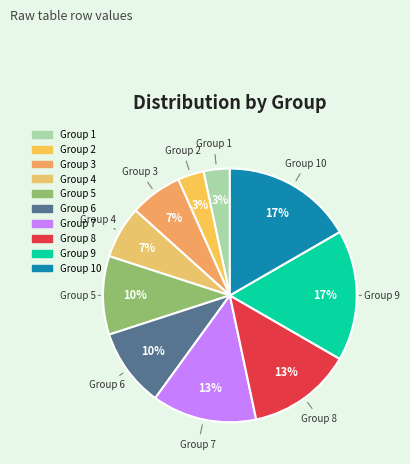

Does any single category account for the majority?

No